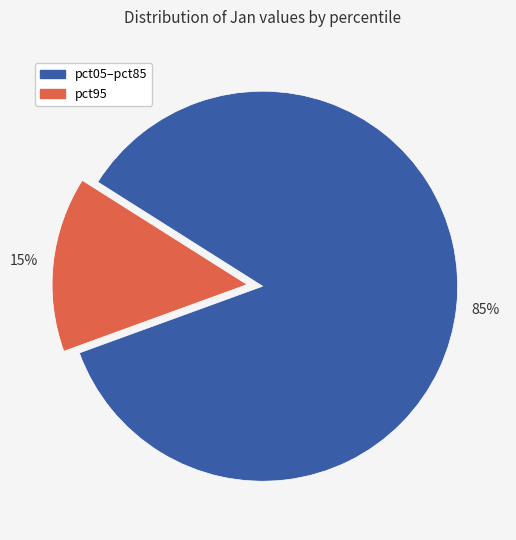

To the nearest percent, what is the average slice percentage?

50%